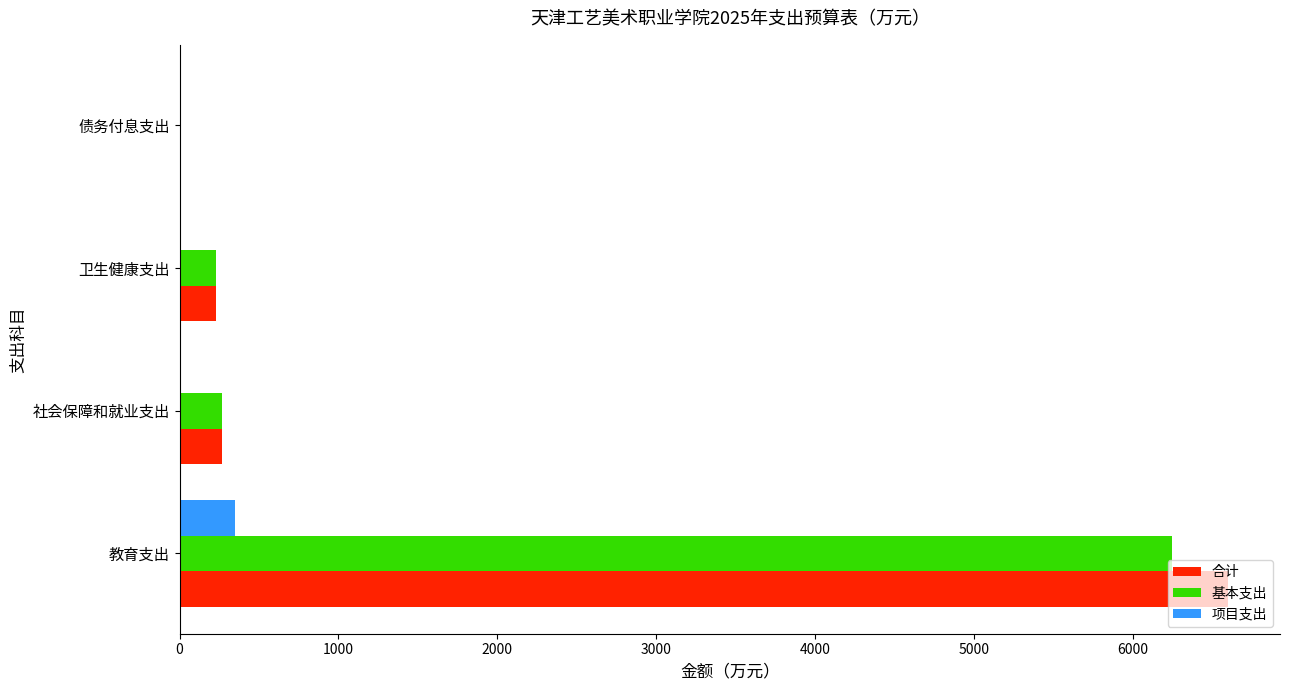

Is it true that 合计 equals 228.4 at 卫生健康支出?

True